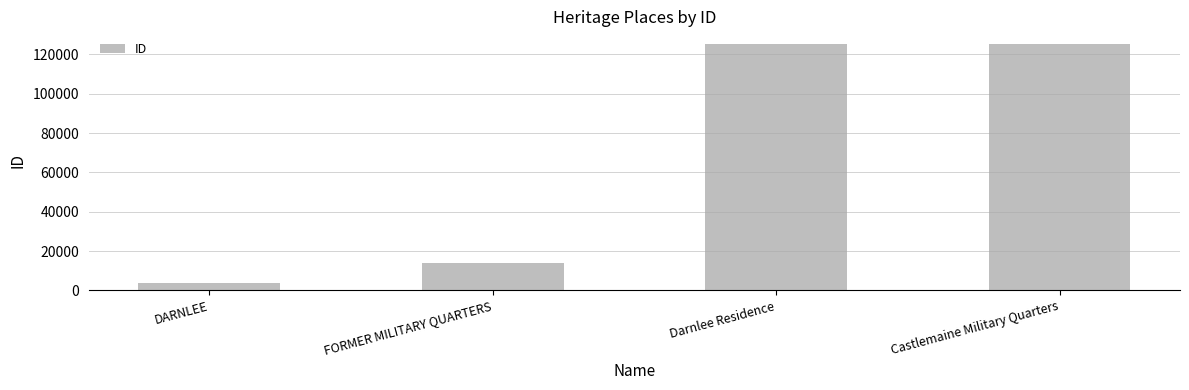

What is the label of the 4th bar from the right?

DARNLEE